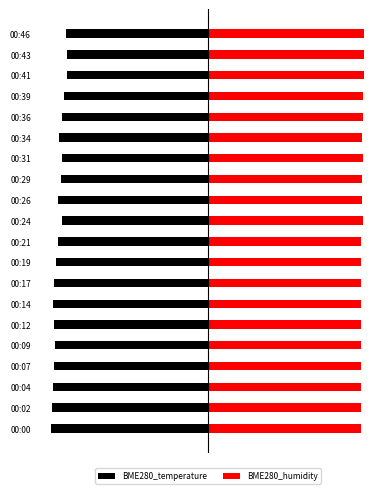

The value of BME280_humidity at 00:46 is 5.0. True or false?

True